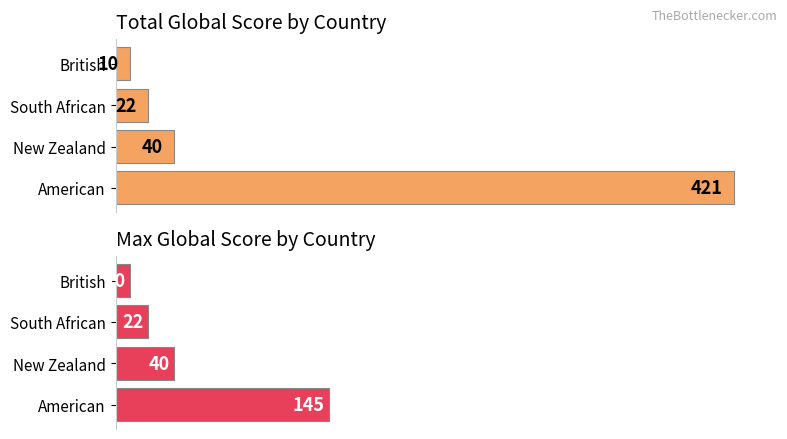

Are the bars grouped side by side (vs. stacked)?

Yes